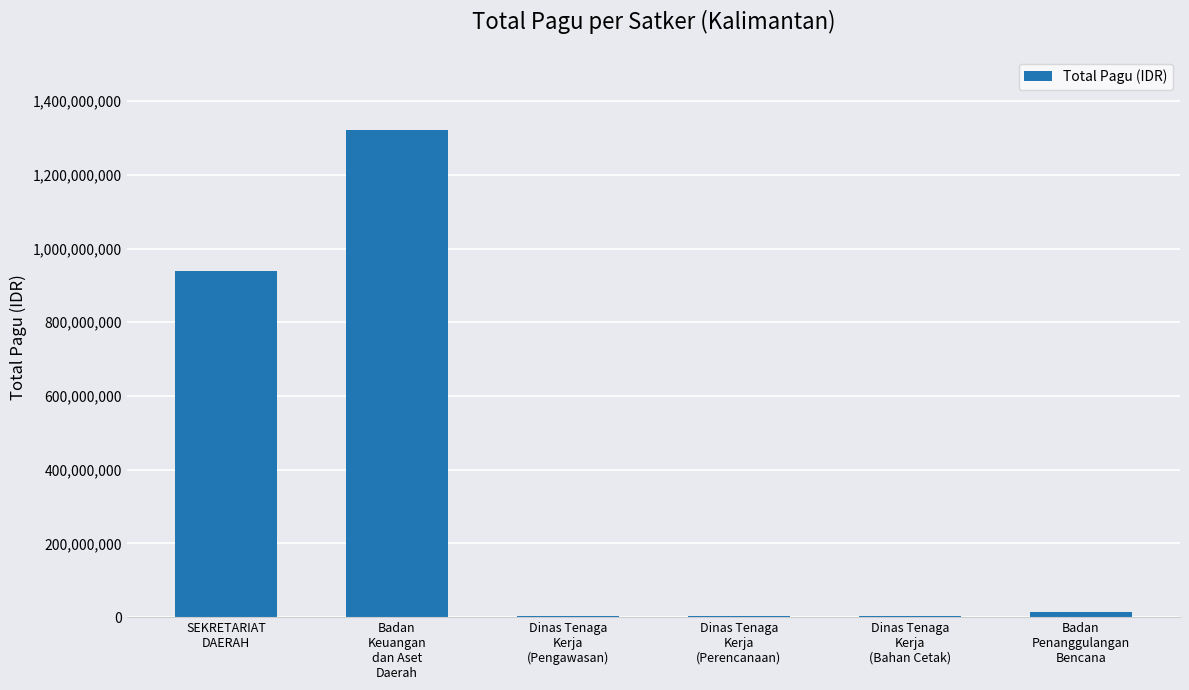

What is the greatest value displayed?

1321794126